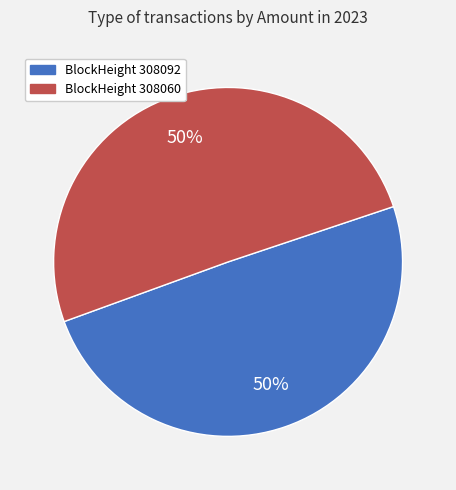

How many segments does this pie chart have?

2